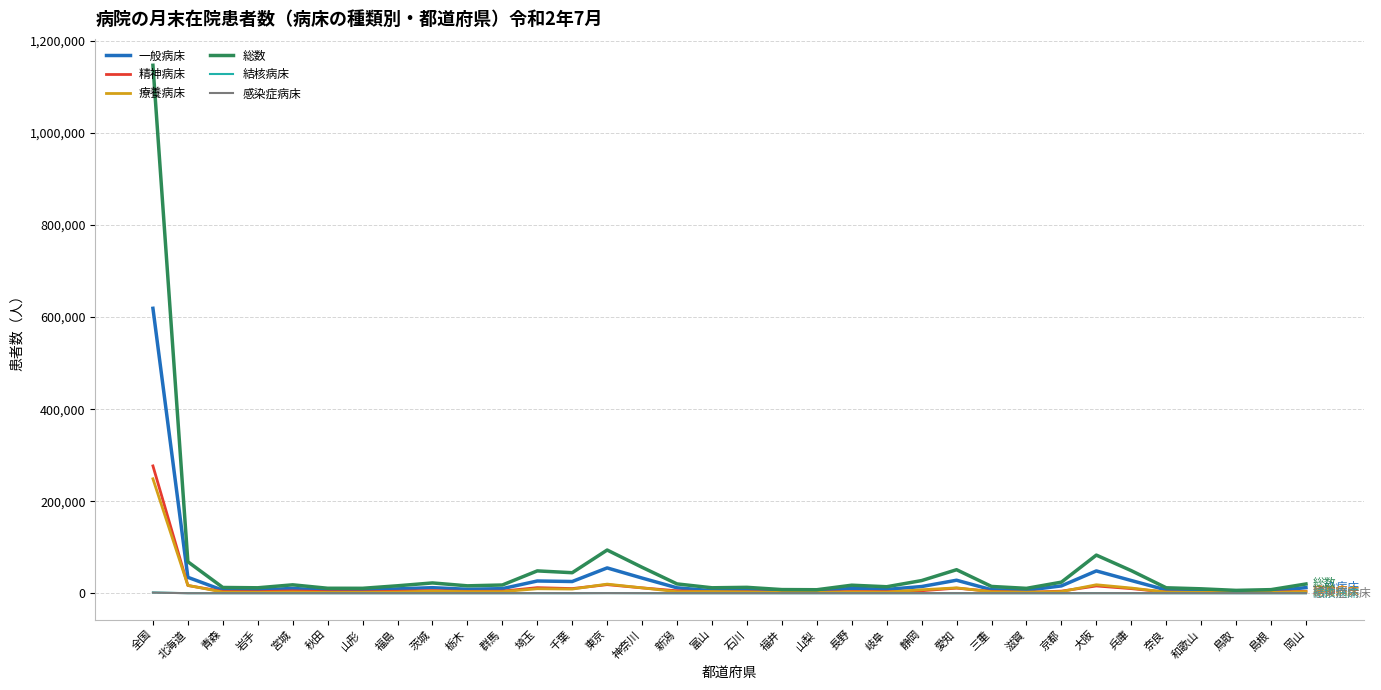

What is the maximum value shown in the chart?

1147233